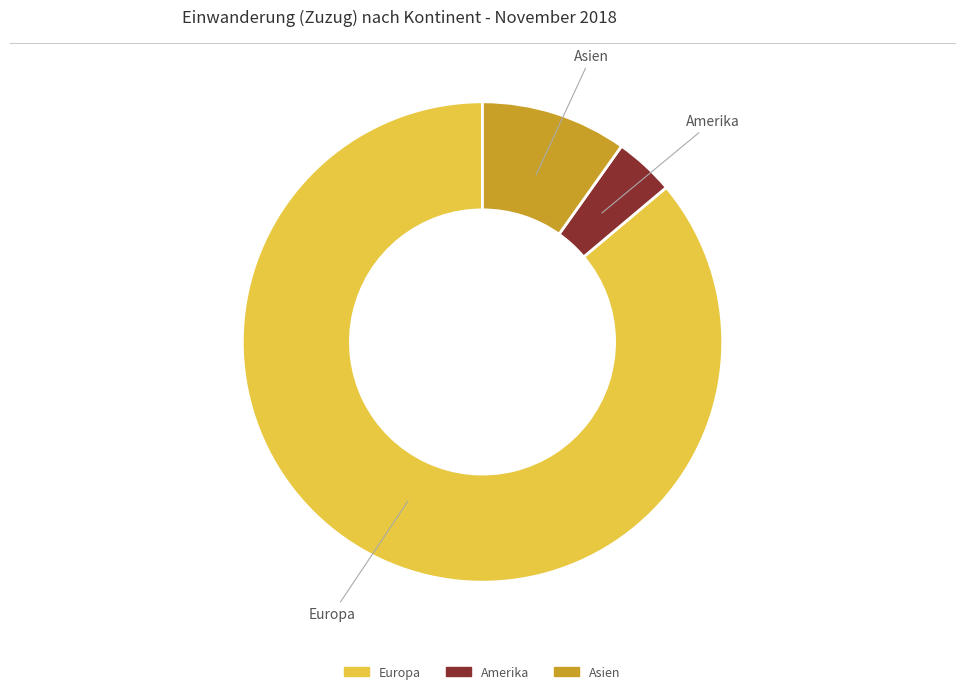

Does any single category account for the majority?

Yes